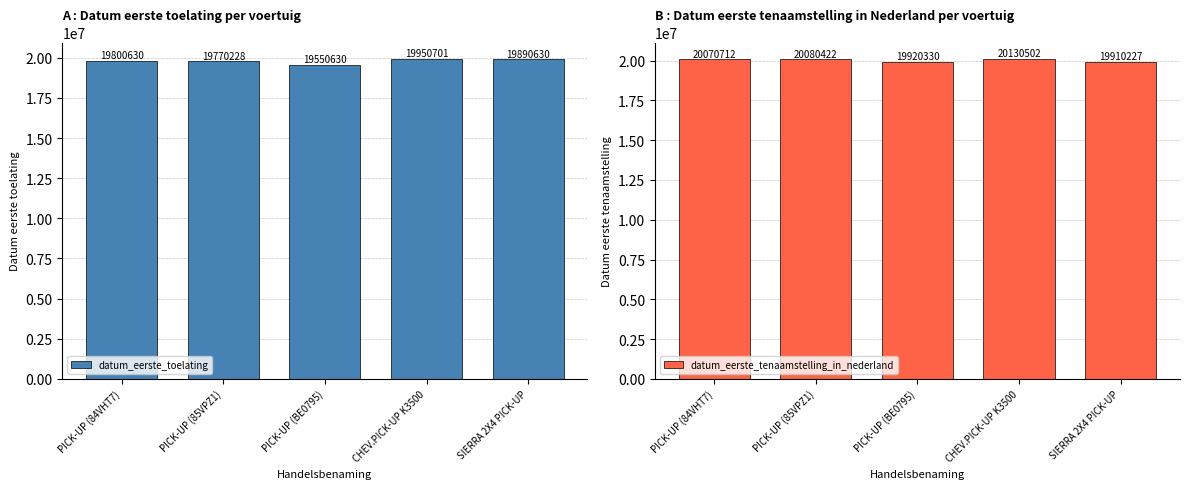

What are all the series names shown in the legend?

datum_eerste_toelating, datum_eerste_tenaamstelling_in_nederland